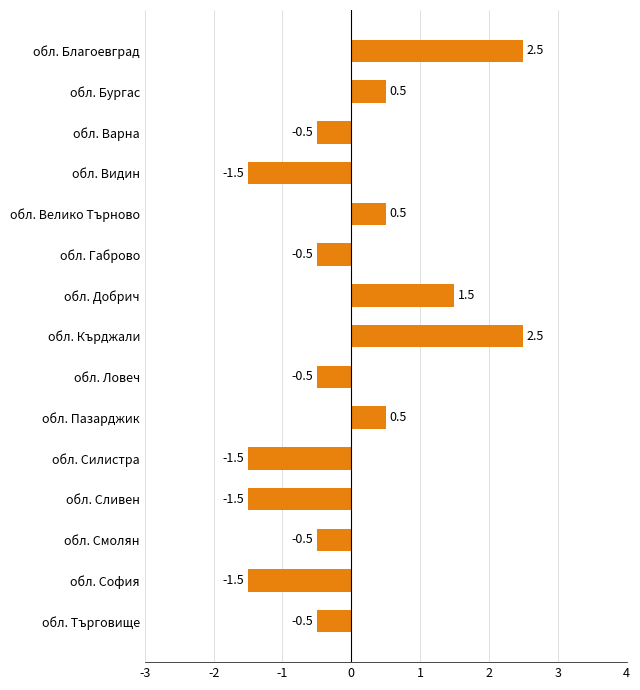

The value at обл. София is -1.5. True or false?

True